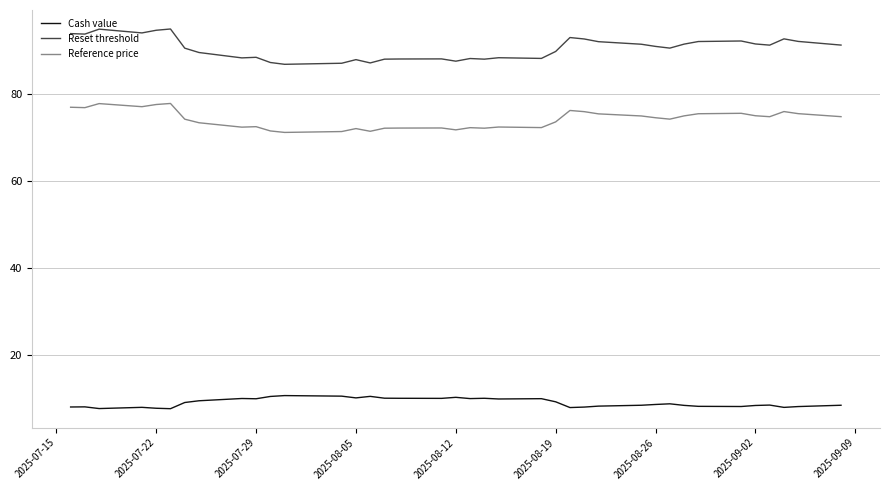

List the series in order of their peak value, lowest first.

Cash value, Reference price, Reset threshold